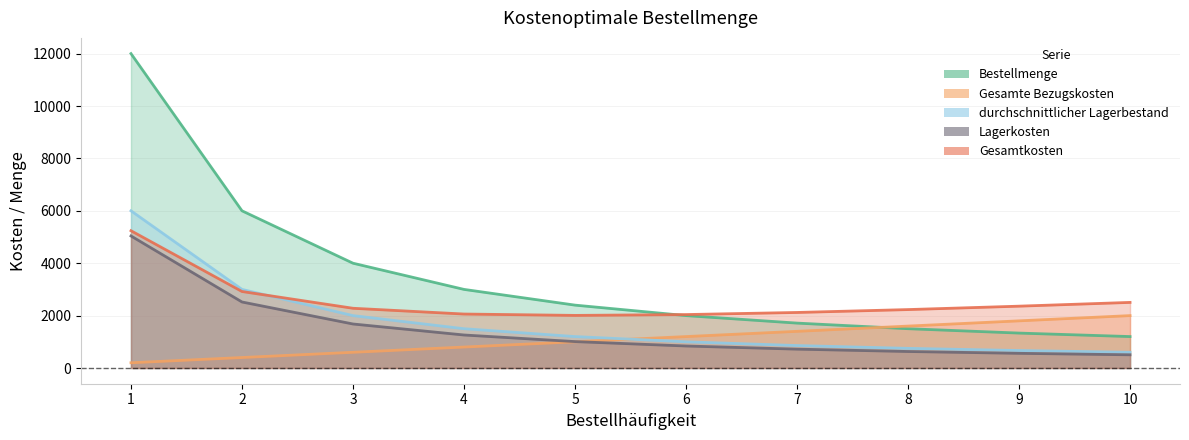

What is the sum of the Gesamte Bezugskosten values at 7 and 4?

2200.0